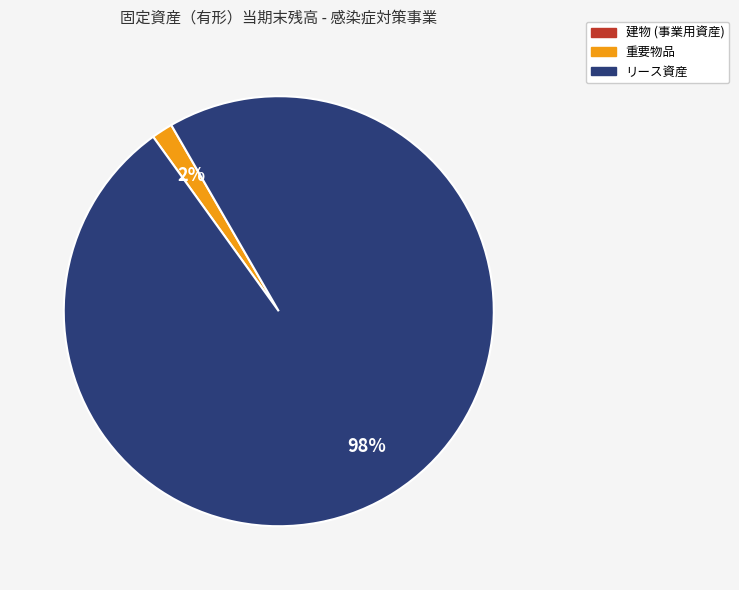

To the nearest percent, what is the combined percentage of リース資産 and 重要物品?

100%